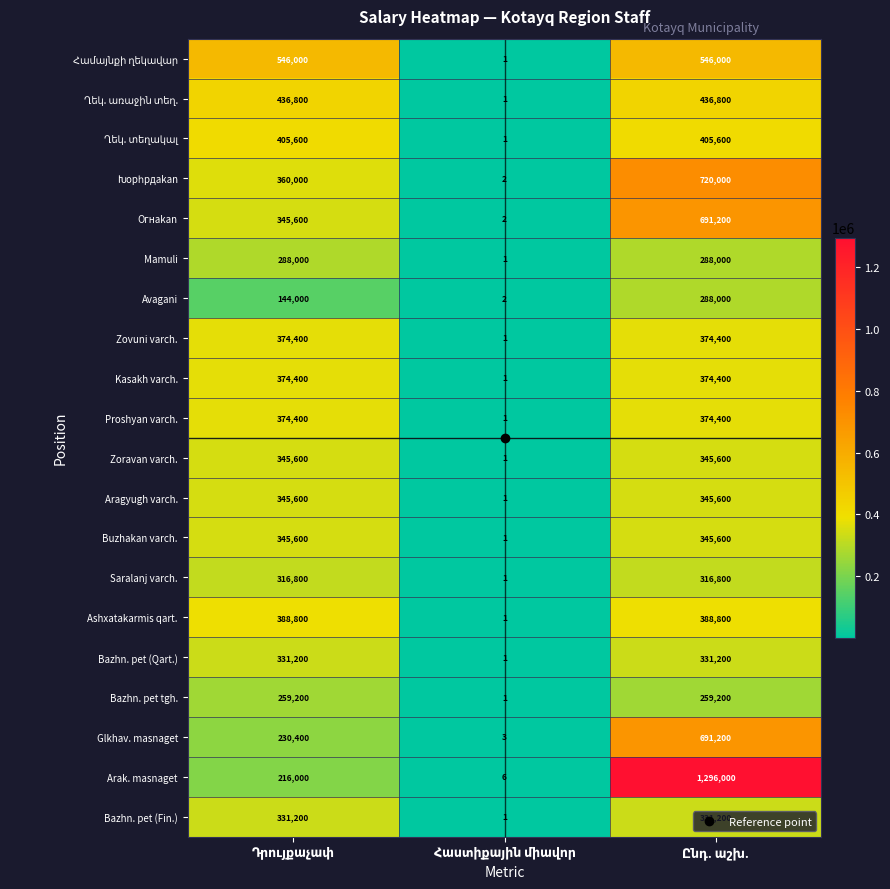

How many Saralanj varch. values are between 1 and 316800?

3